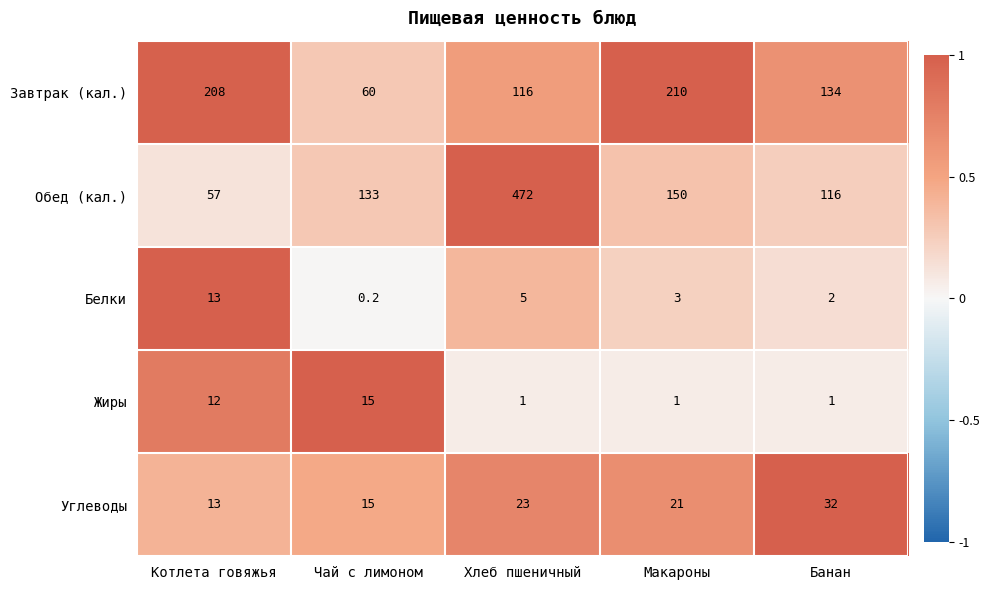

The Жиры series shows 7.0 at Котлета говяжья. True or false?

False